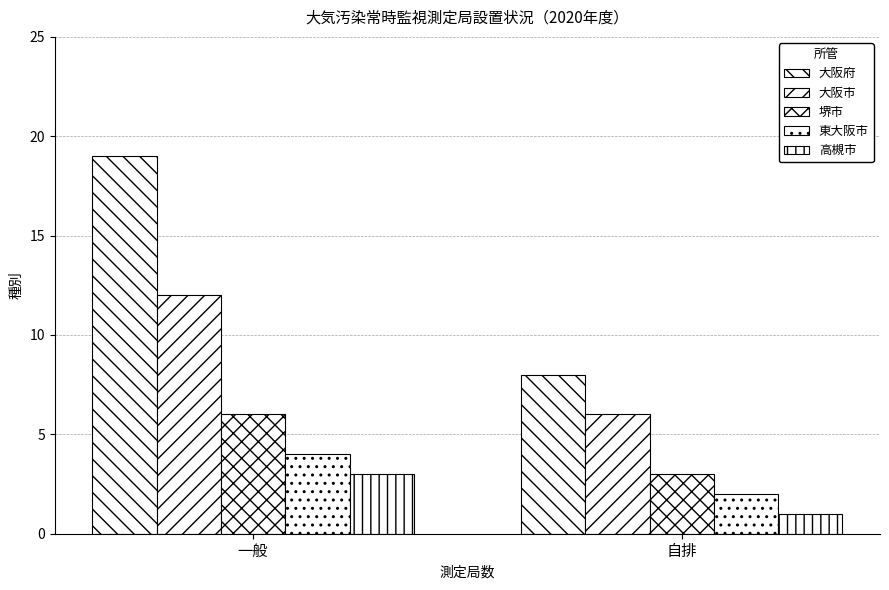

Which series has the largest range (max minus min)?

大阪府